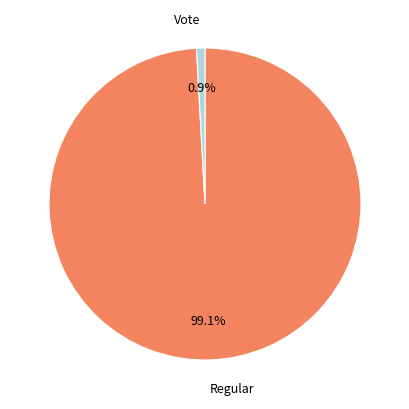

Approximately how many times larger is the value at Regular compared to Vote?

114.0